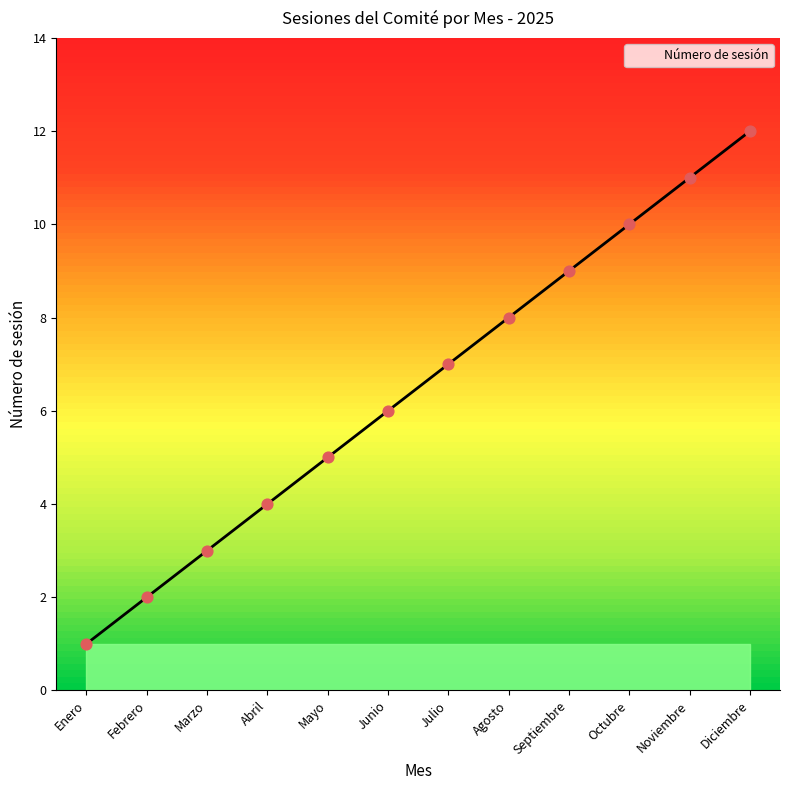

What is the ratio of the value at Febrero to the value at Enero?

2.0